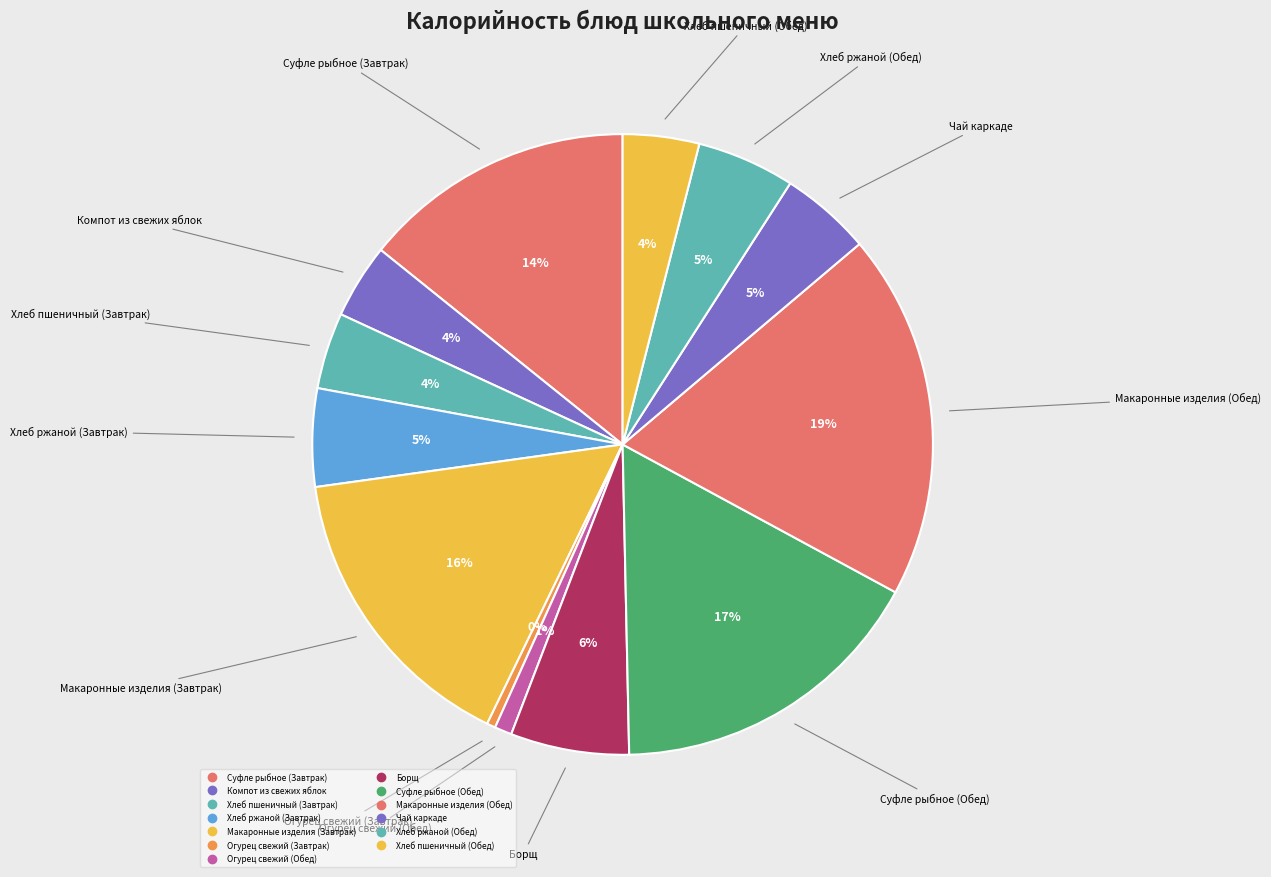

How many segments does this pie chart have?

13